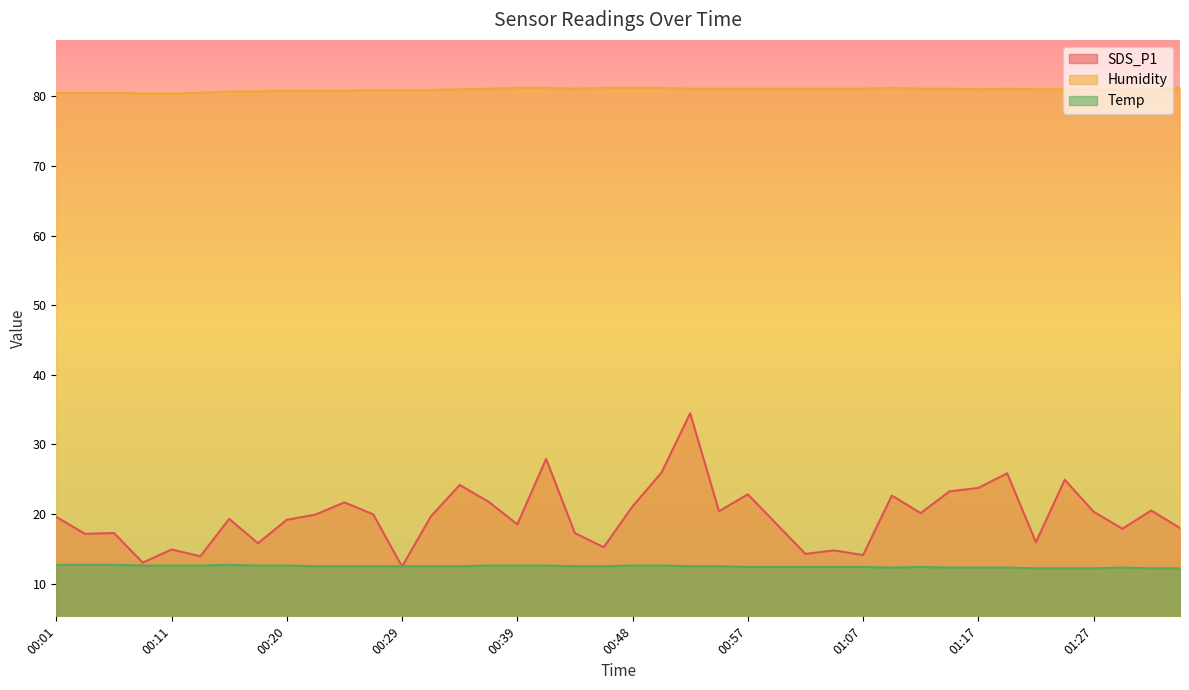

What is the minimum value for Humidity?

80.4